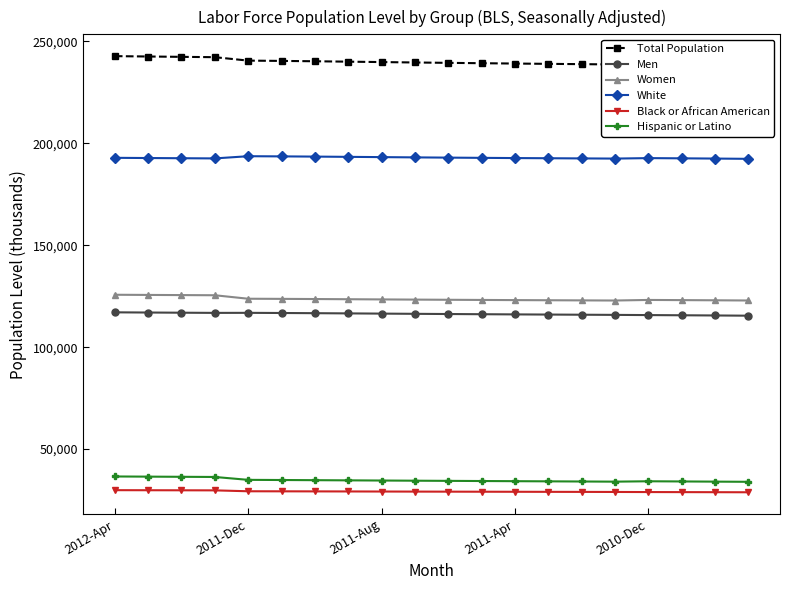

True or false: Hispanic or Latino has a value of 61840 at 2011-Dec.

False